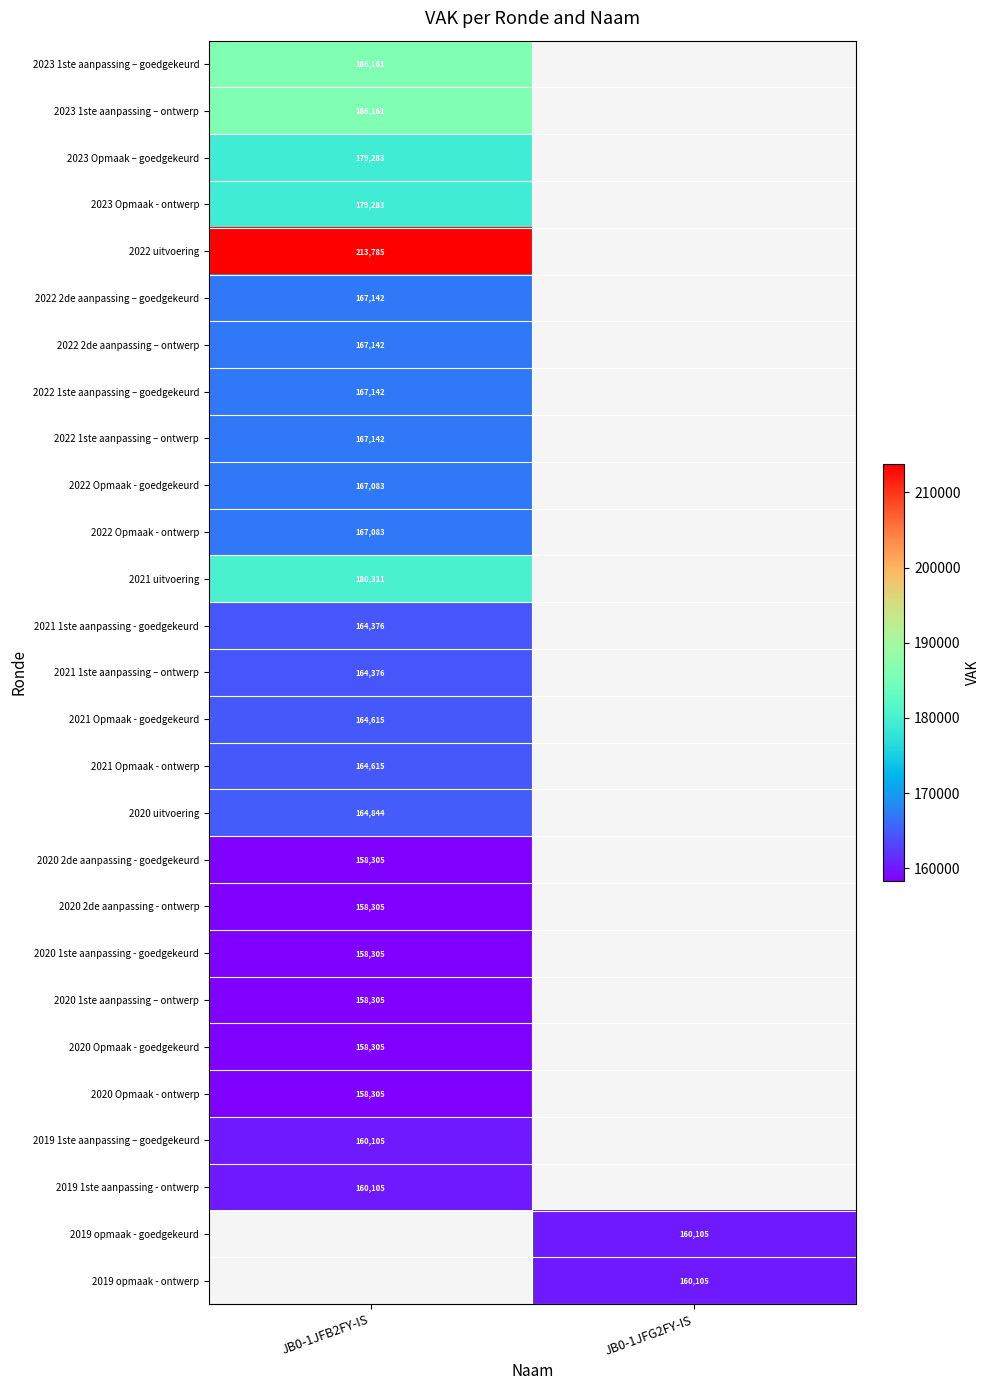

What is the smallest value displayed?

158305.0